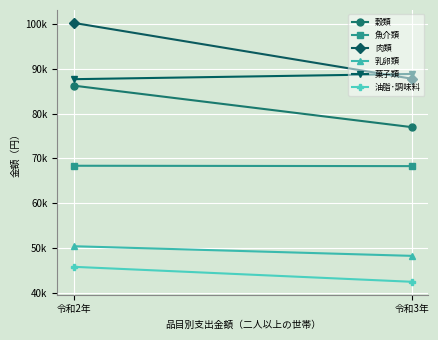

Is it true that 肉類 equals 134455 at 令和3年?

False